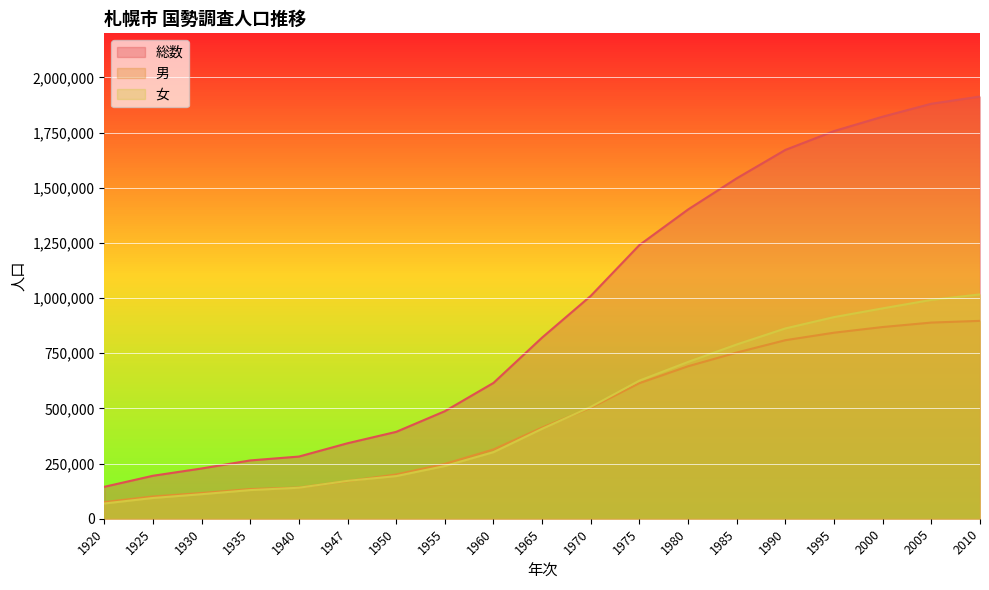

How many data points in 総数 are less than 821217?

9